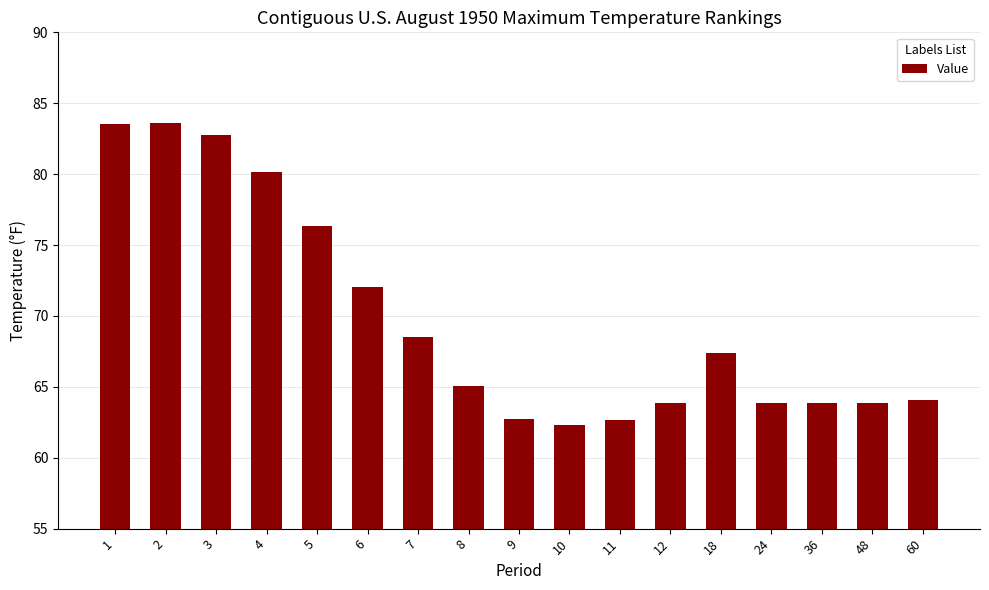

What is the value of the 13th bar from the left?

67.4